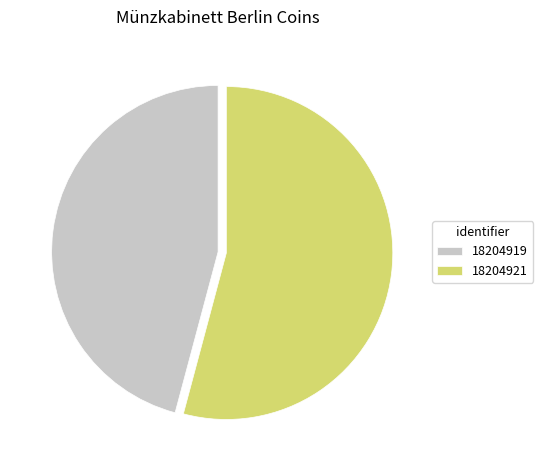

Do 18204921 and 18204919 together represent more than half of the pie?

Yes